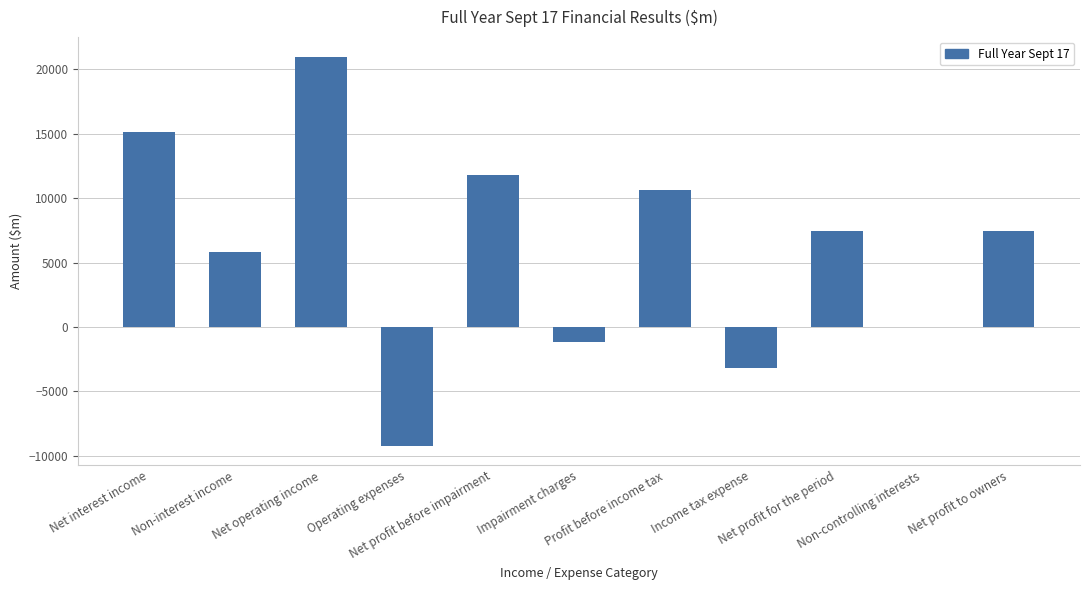

What is the sum of all values?

65747